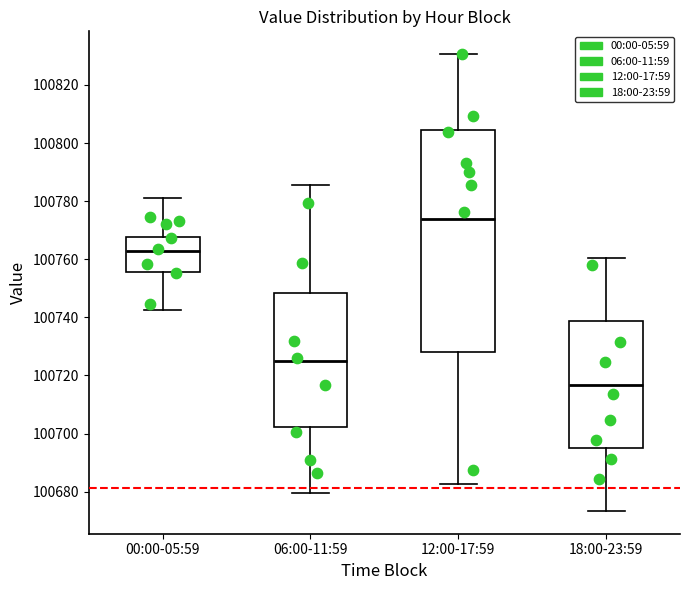

Where does the upper whisker of the box for 06:00-11:59 end on the y-axis? The values are not printed on the chart, so give them approximately, as read against the axis.

100786